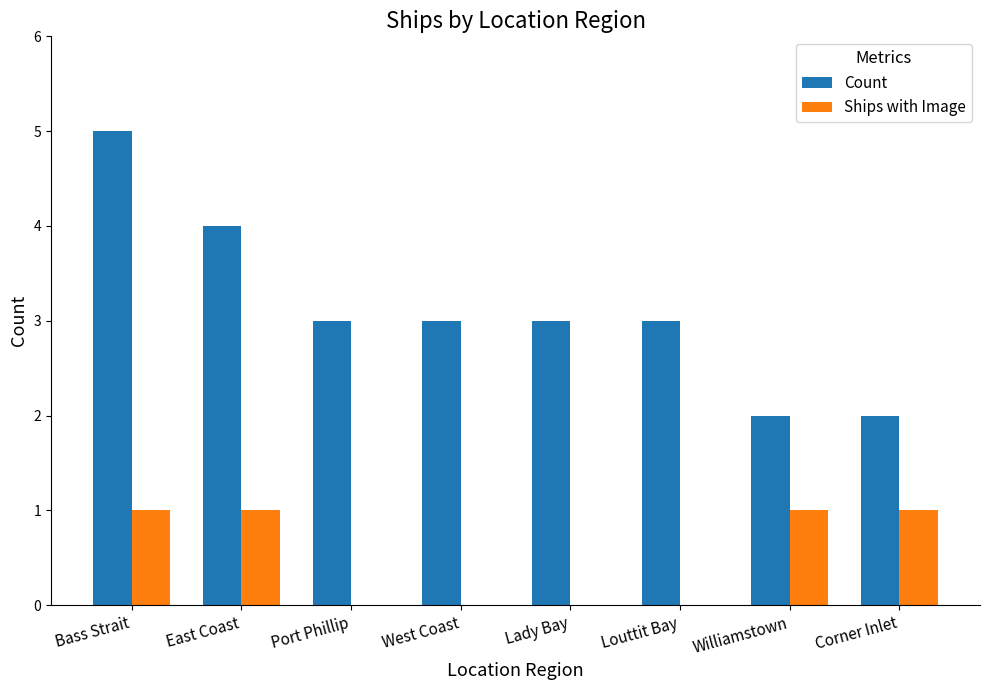

What is the total value across all series at Williamstown?

3